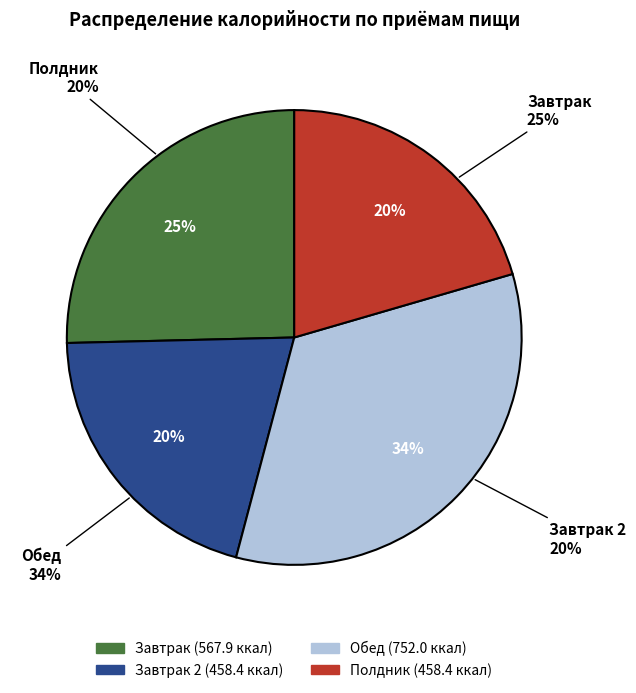

Which has a higher value, Завтрак 2 or Обед?

Обед